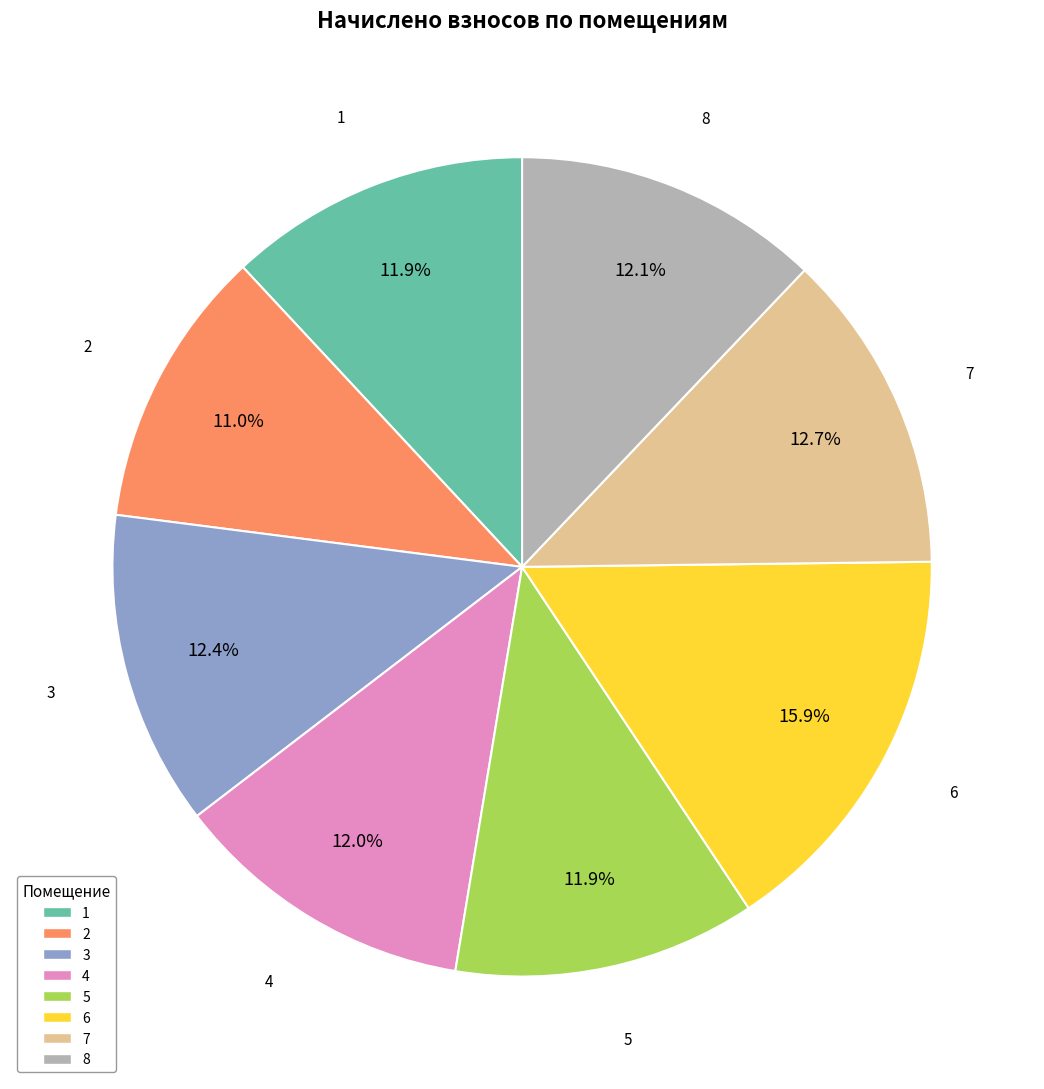

Does 1 represent more than half of the total?

No